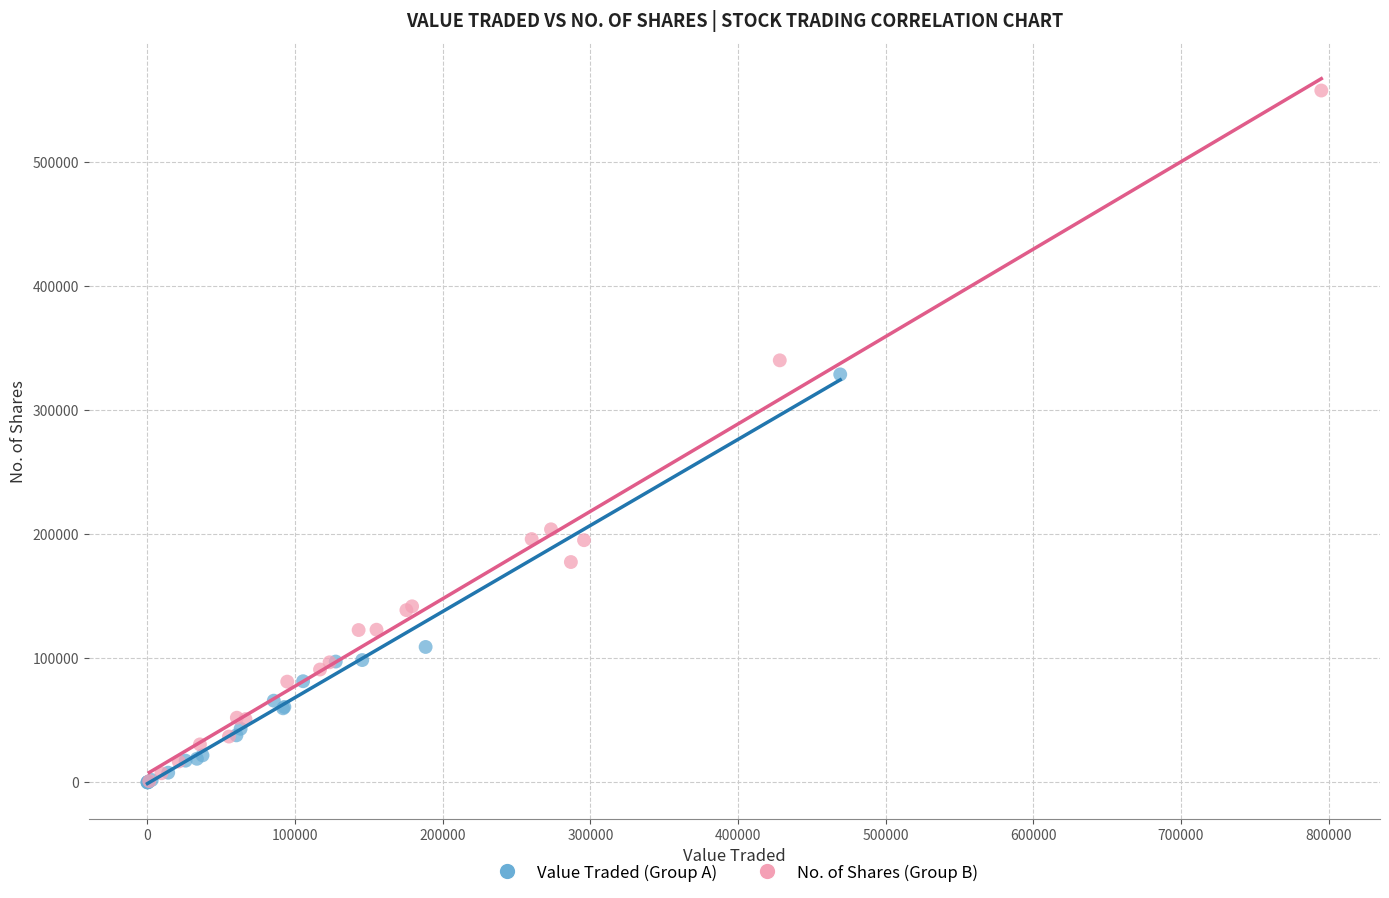

Which series has the largest Y range (max minus min)?

No. of Shares (Group B)